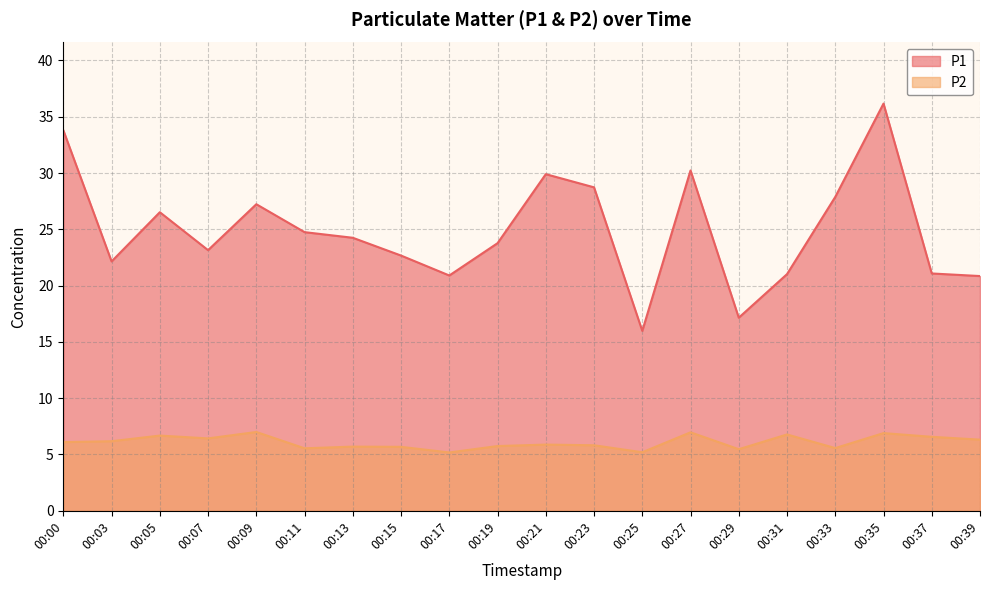

Rank the series by their average value, from highest to lowest.

P1, P2